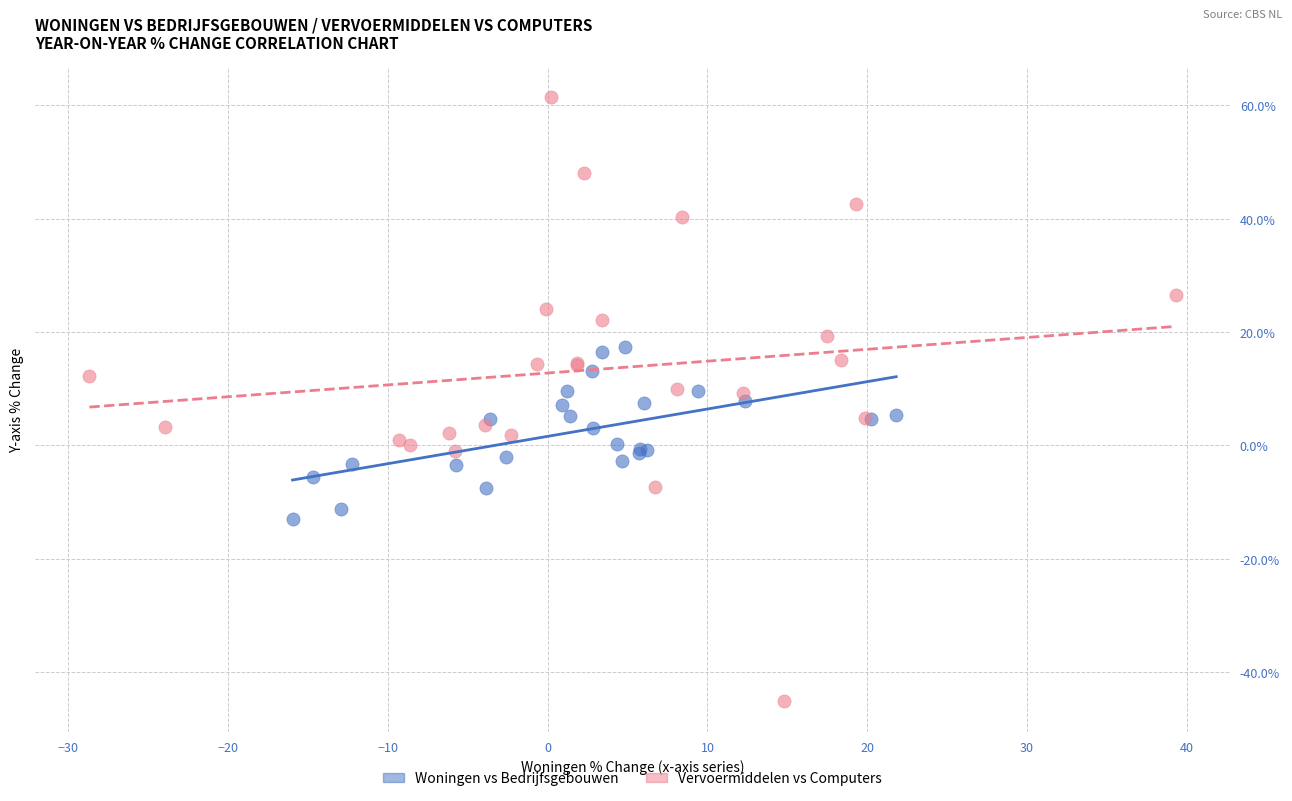

Which series has the widest spread of Y values?

Vervoermiddelen vs Computers